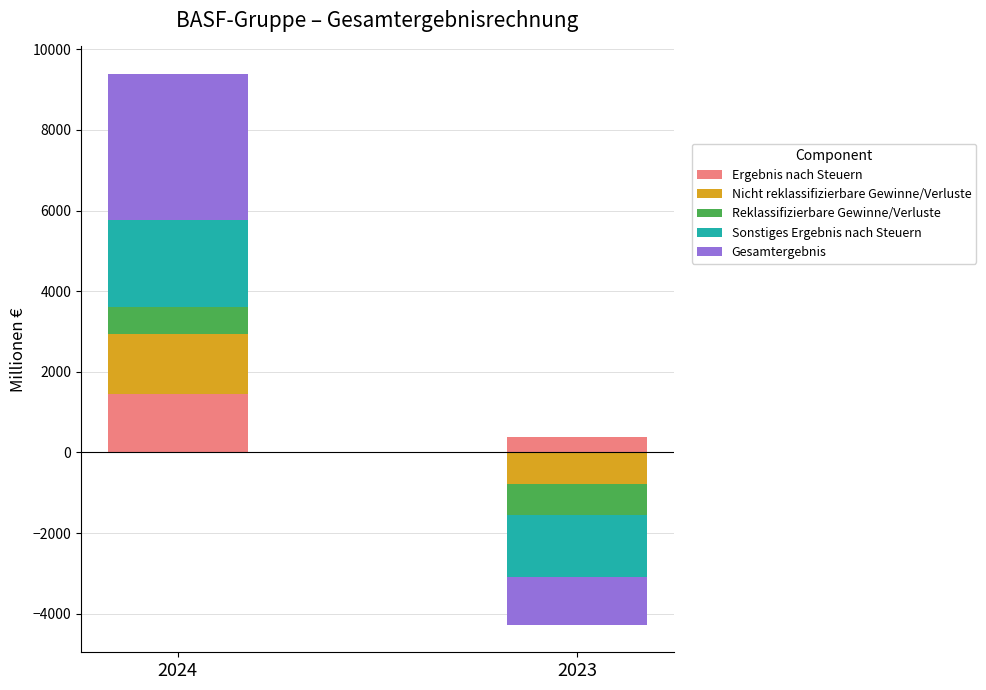

At which label does Ergebnis nach Steuern reach its minimum?

2023